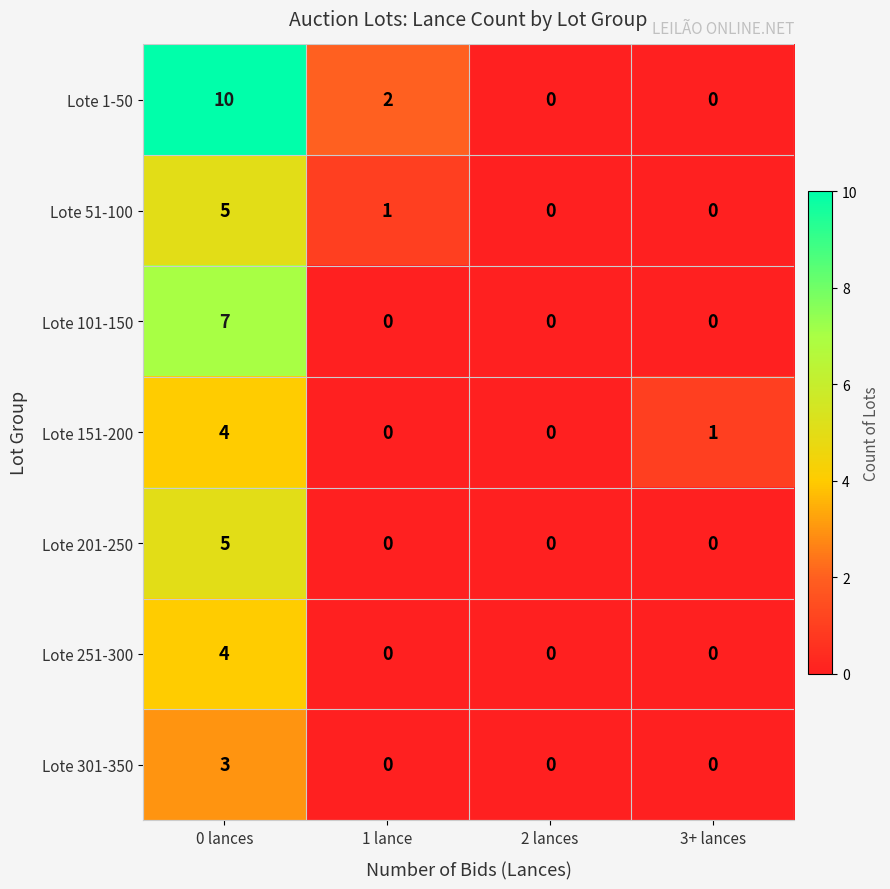

At which category is the sum across all series the highest?

0 lances